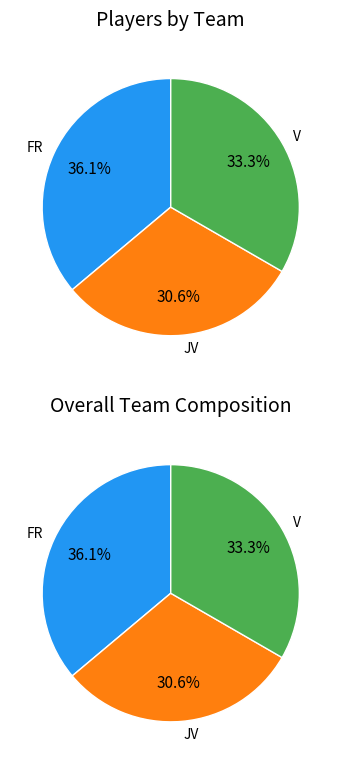

The JV slice represents 31% of the pie. True or false?

True